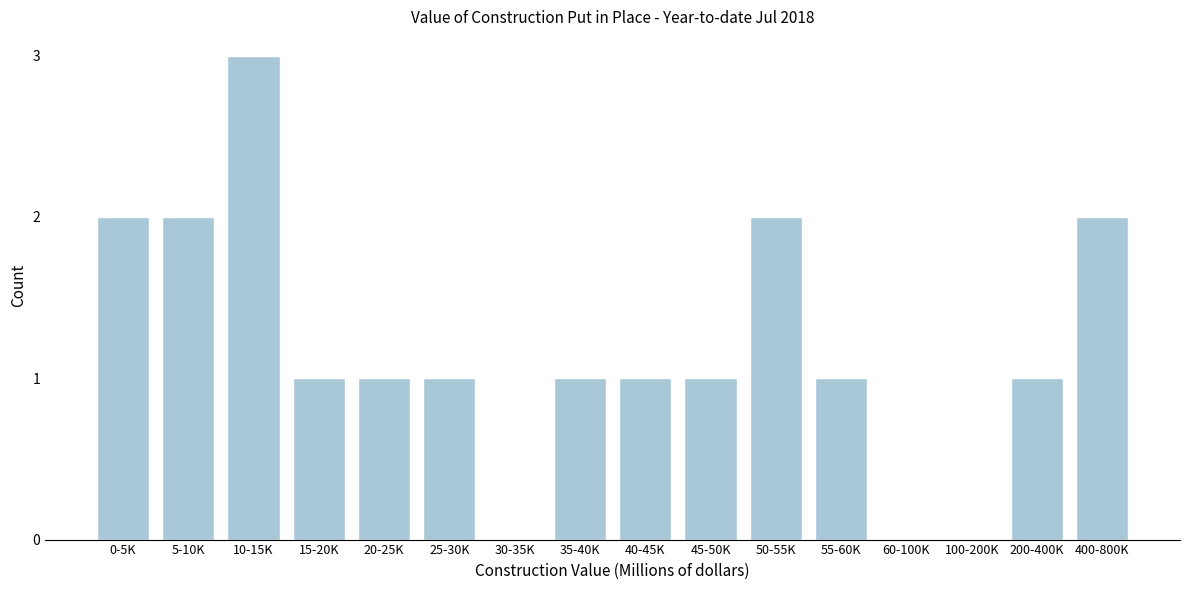

Reading left to right, list all the values displayed in this chart.

0-5K=2	5-10K=2	10-15K=3	15-20K=1	20-25K=1	25-30K=1	30-35K=0	35-40K=1	40-45K=1	45-50K=1	50-55K=2	55-60K=1	60-100K=0	100-200K=0	200-400K=1	400-800K=2